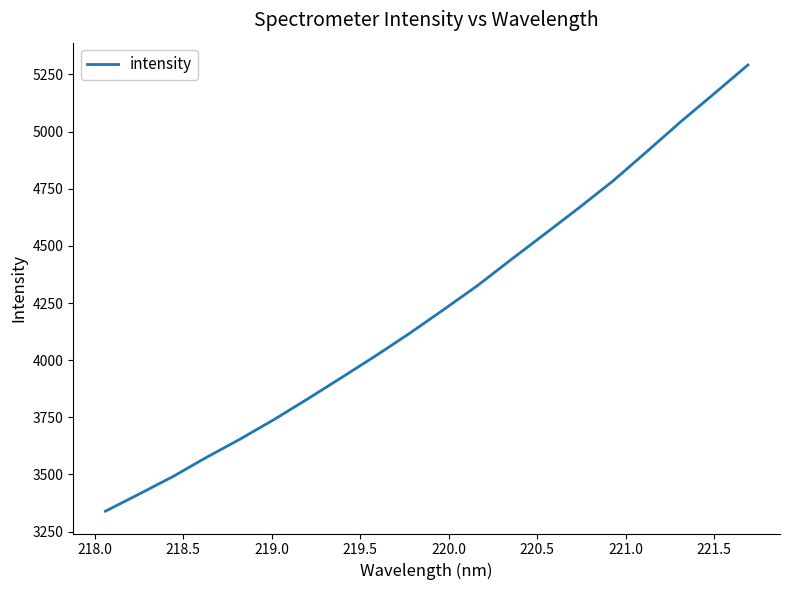

What is the difference between the maximum and minimum values?

1952.3